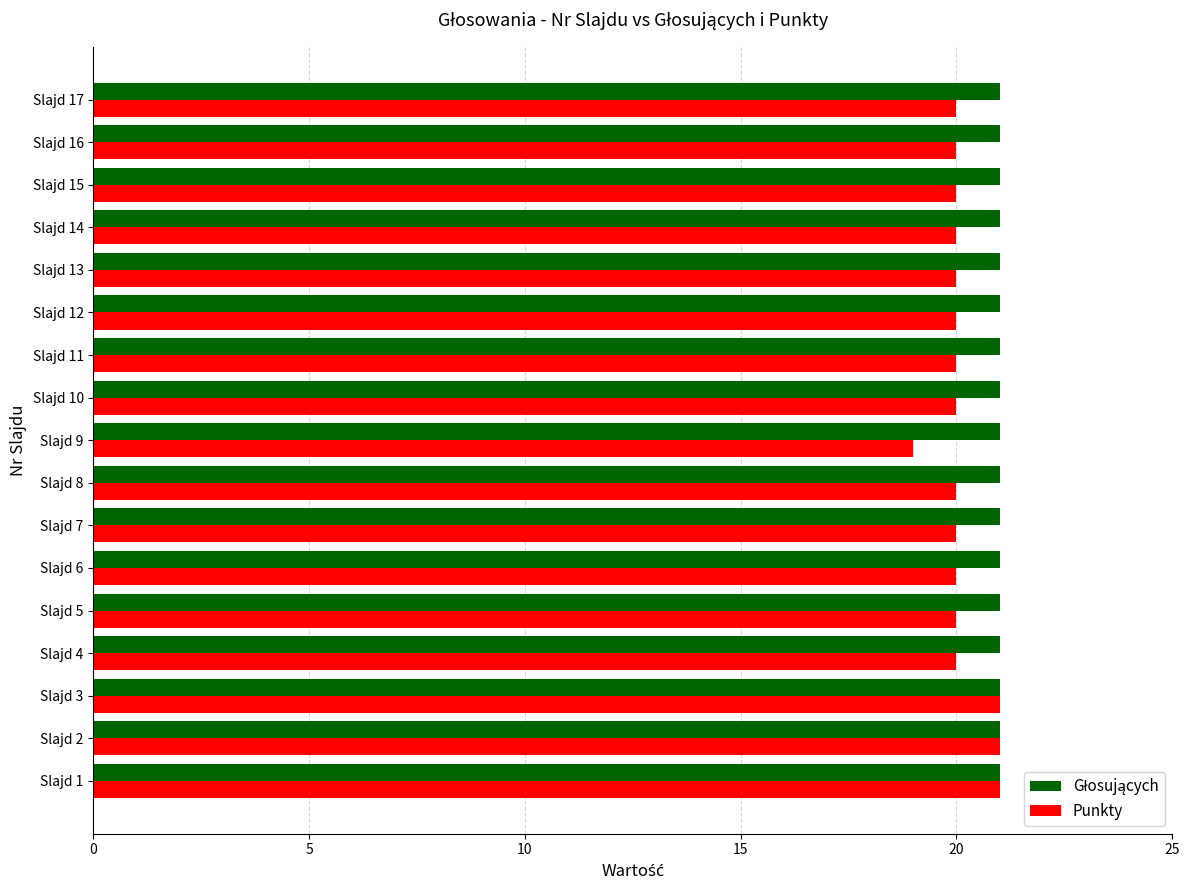

True or false: Punkty has a value of 20 at Slajd 7.

True